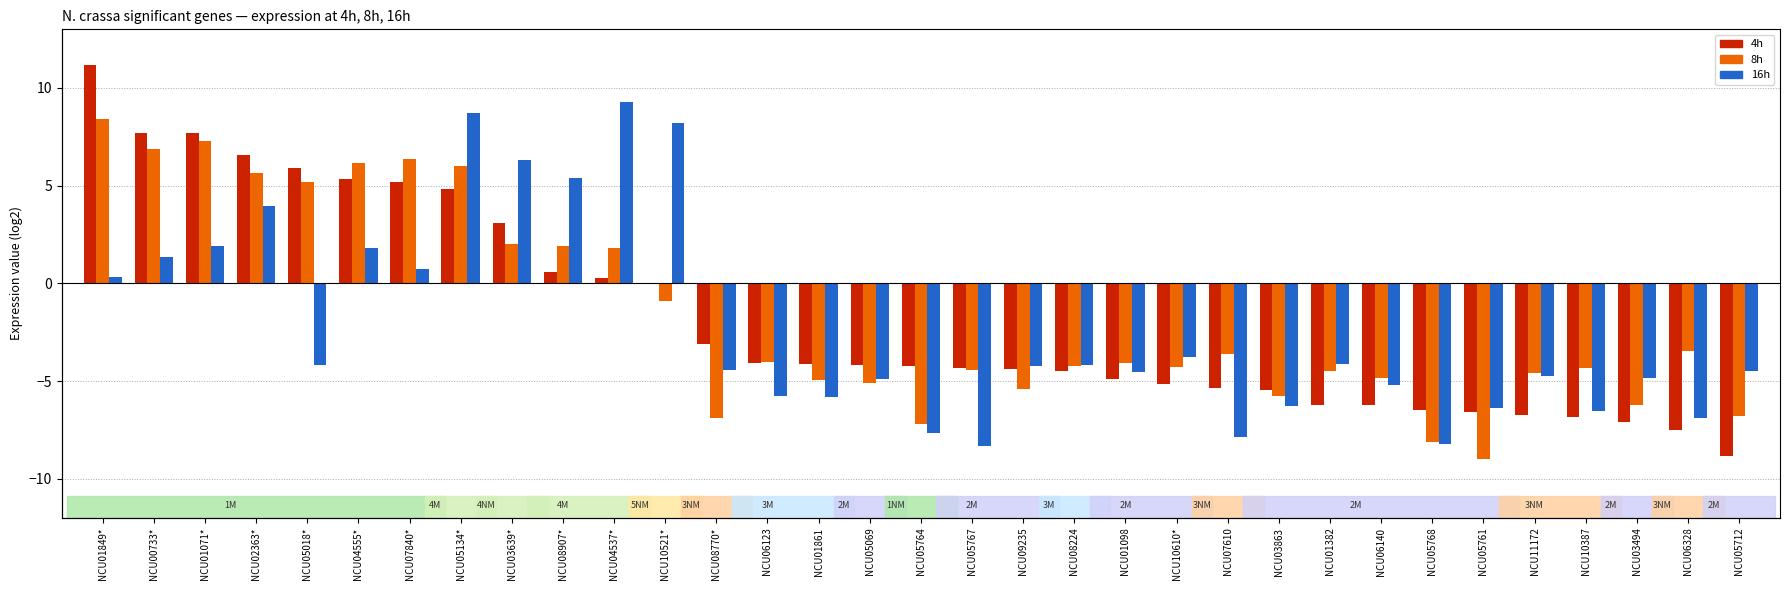

Between NCU01849* and NCU03494, which series saw the biggest shift?

4h